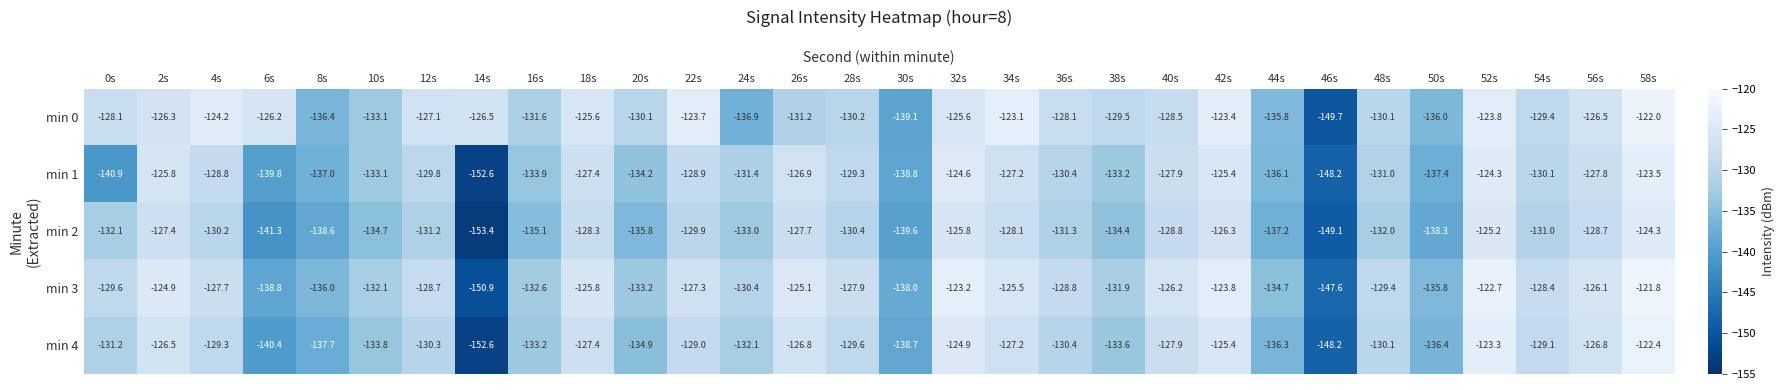

What is the difference between the min 3 values at 42s and 54s?

4.6